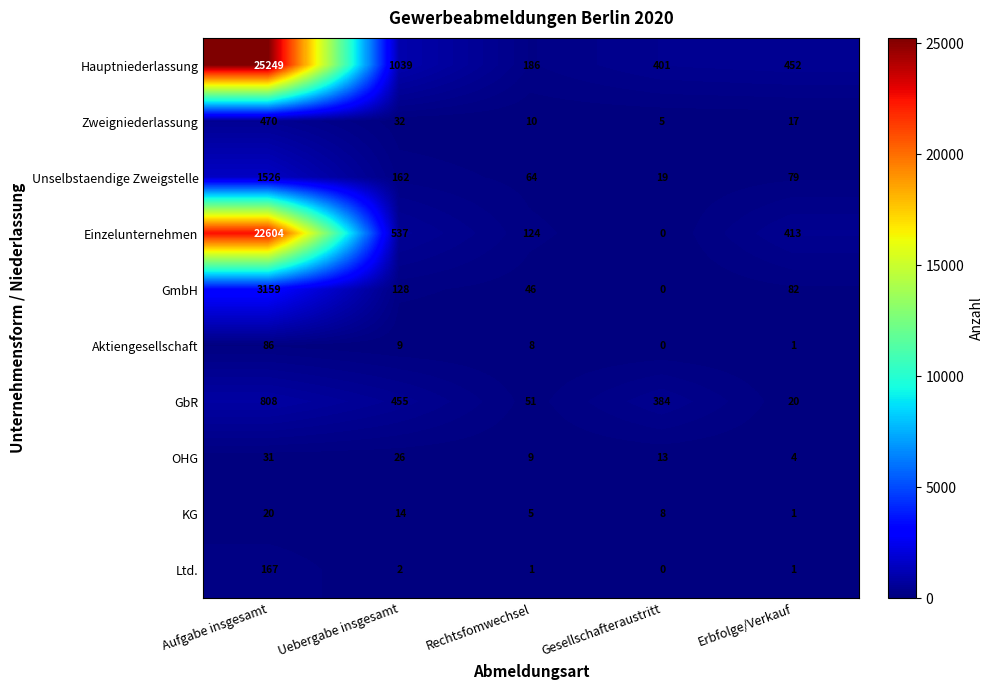

Count the number of data series in this chart.

10